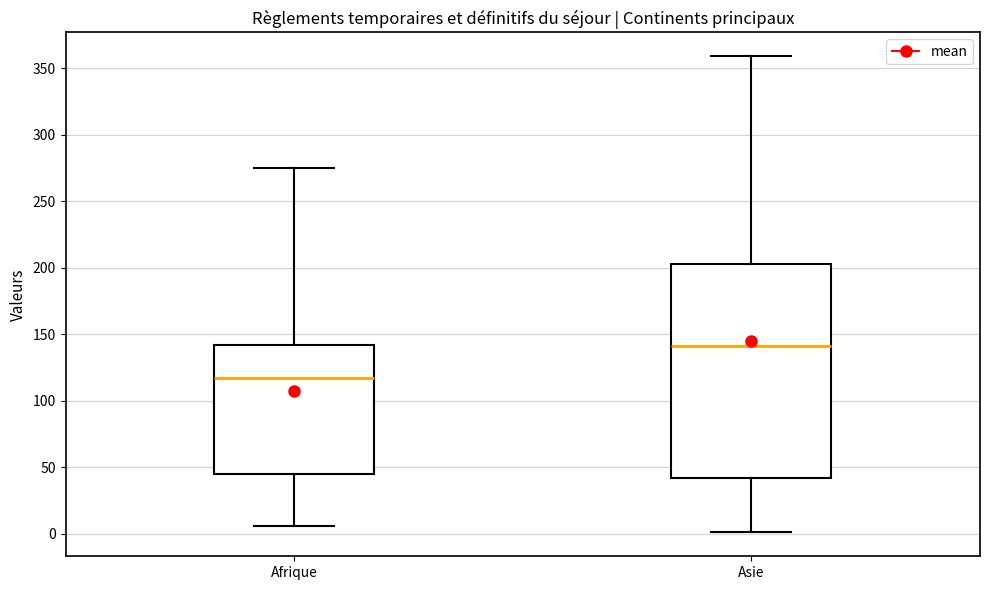

Comparing the boxes themselves (not the whiskers), which one is the tallest?

Asie